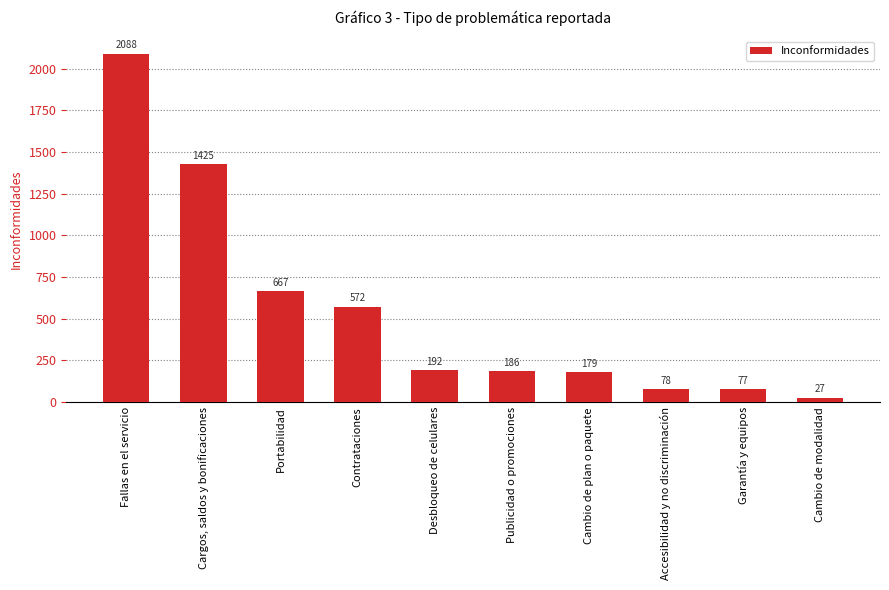

What is the value of the 2nd bar from the left?

1425